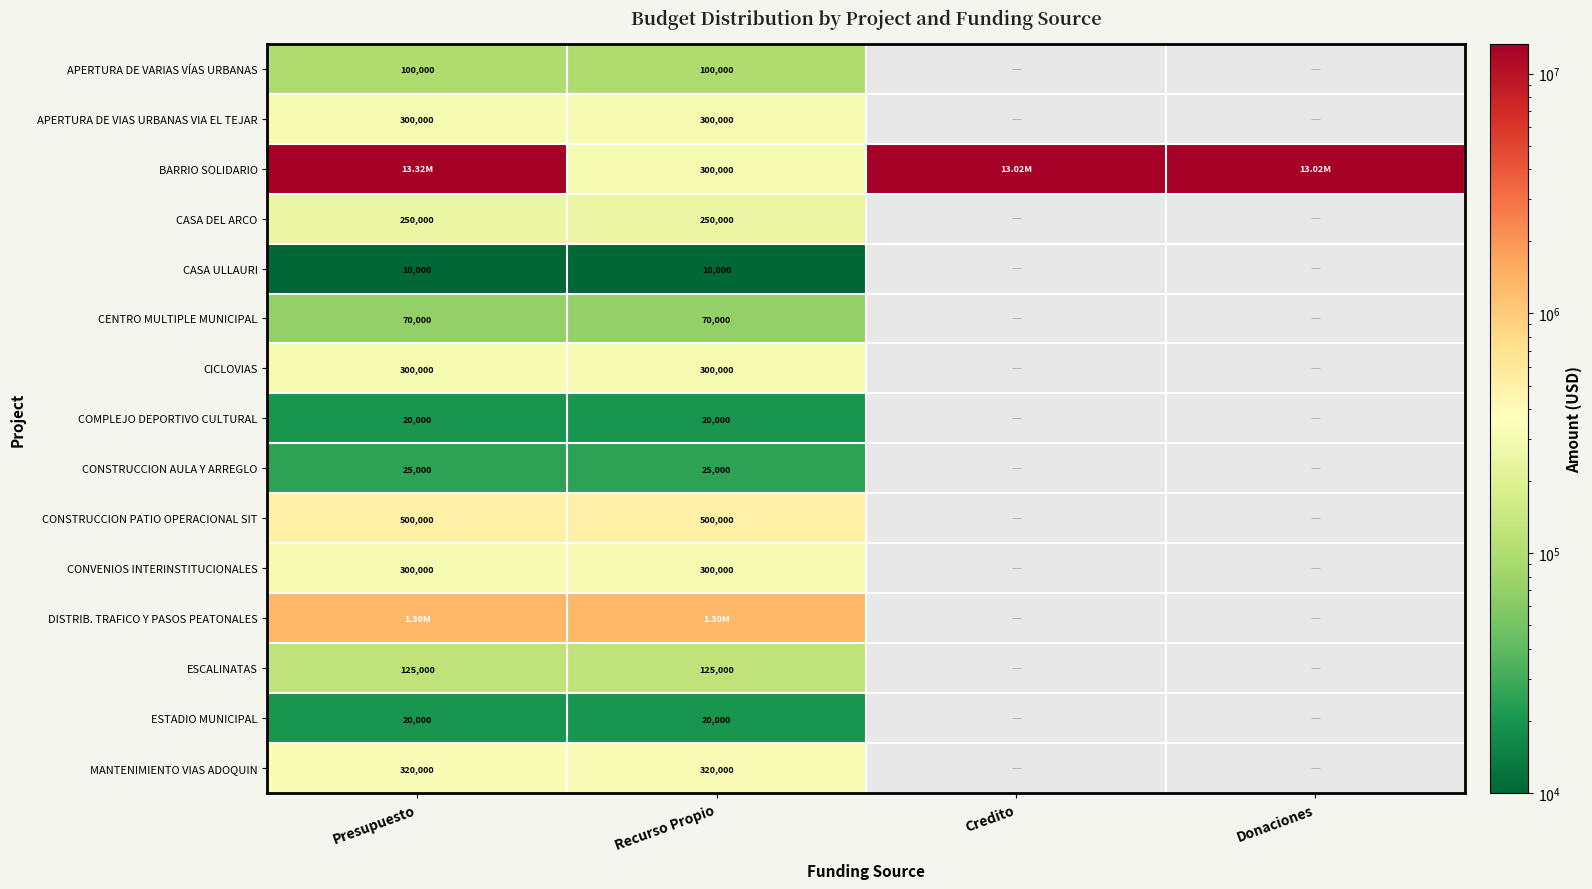

At which category is the sum across all series the highest?

Presupuesto